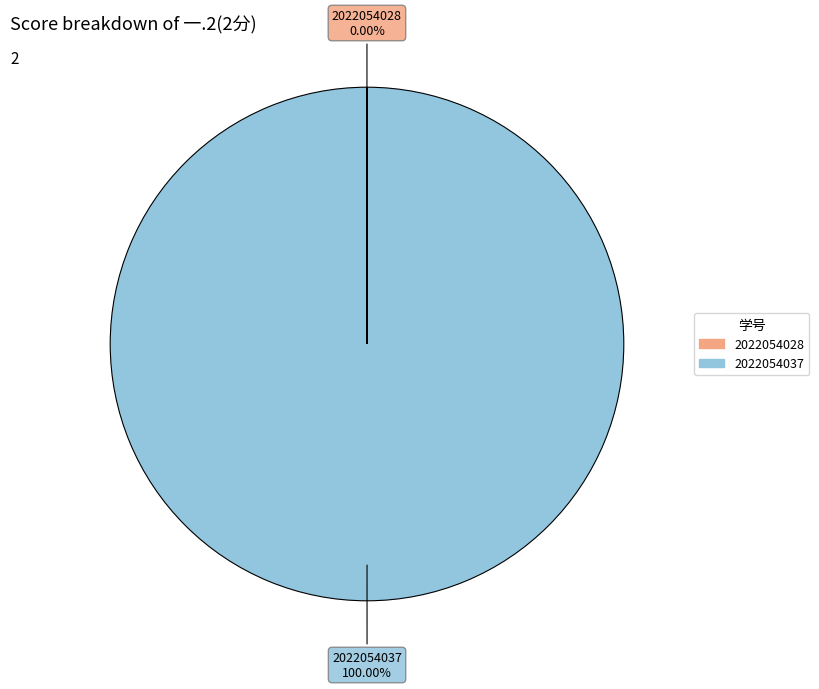

What percentage is the 2022054037 slice, to the nearest percent?

100%